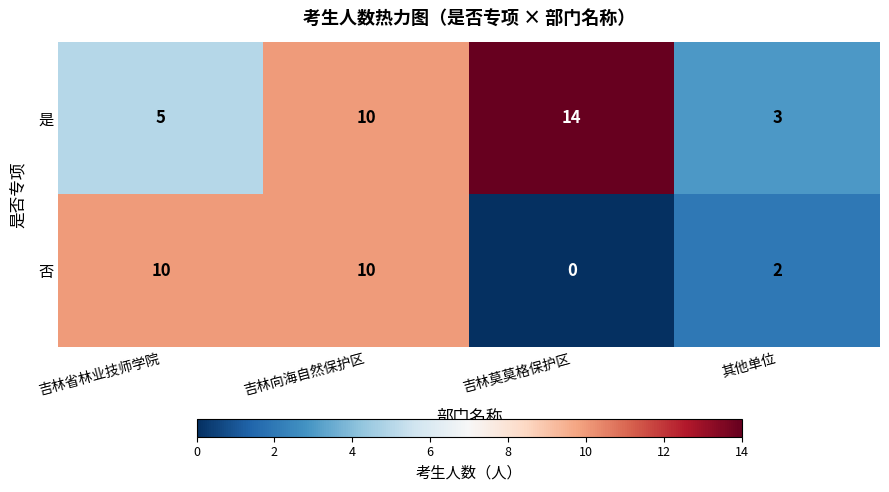

At which category is the sum across all series the highest?

吉林向海自然保护区